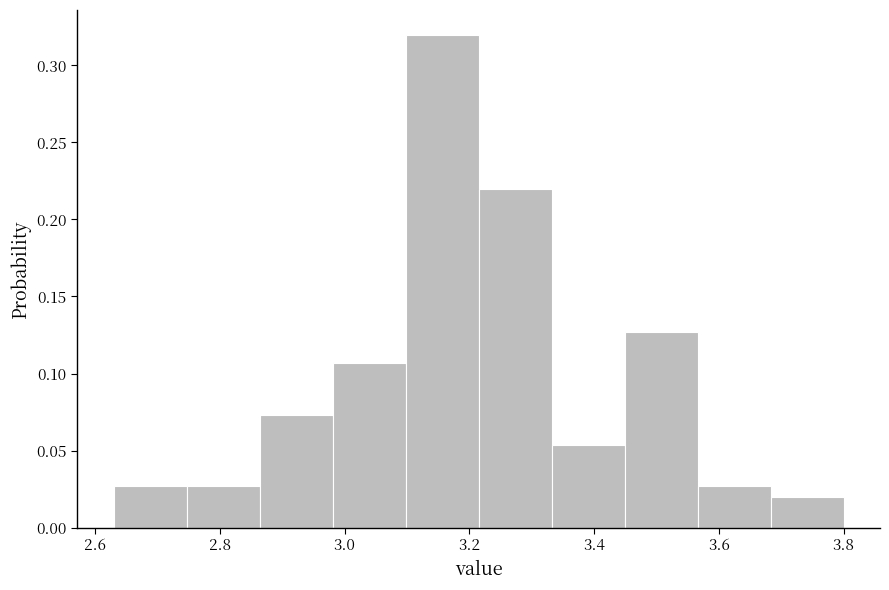

Which range on the x-axis has the tallest bar?

3.10 to 3.22